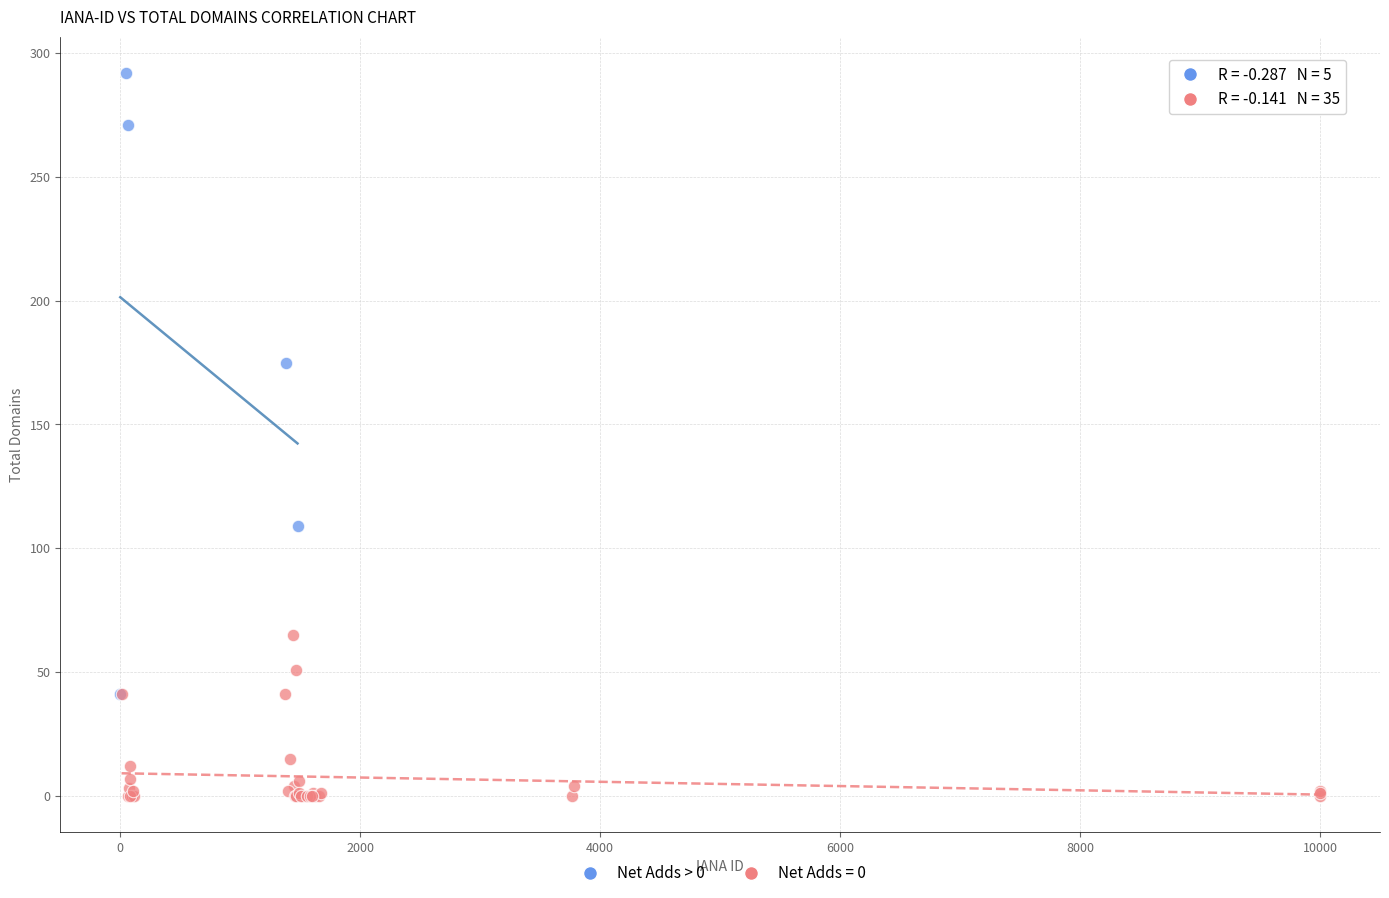

Which series contains the highest Y value?

Net Adds > 0